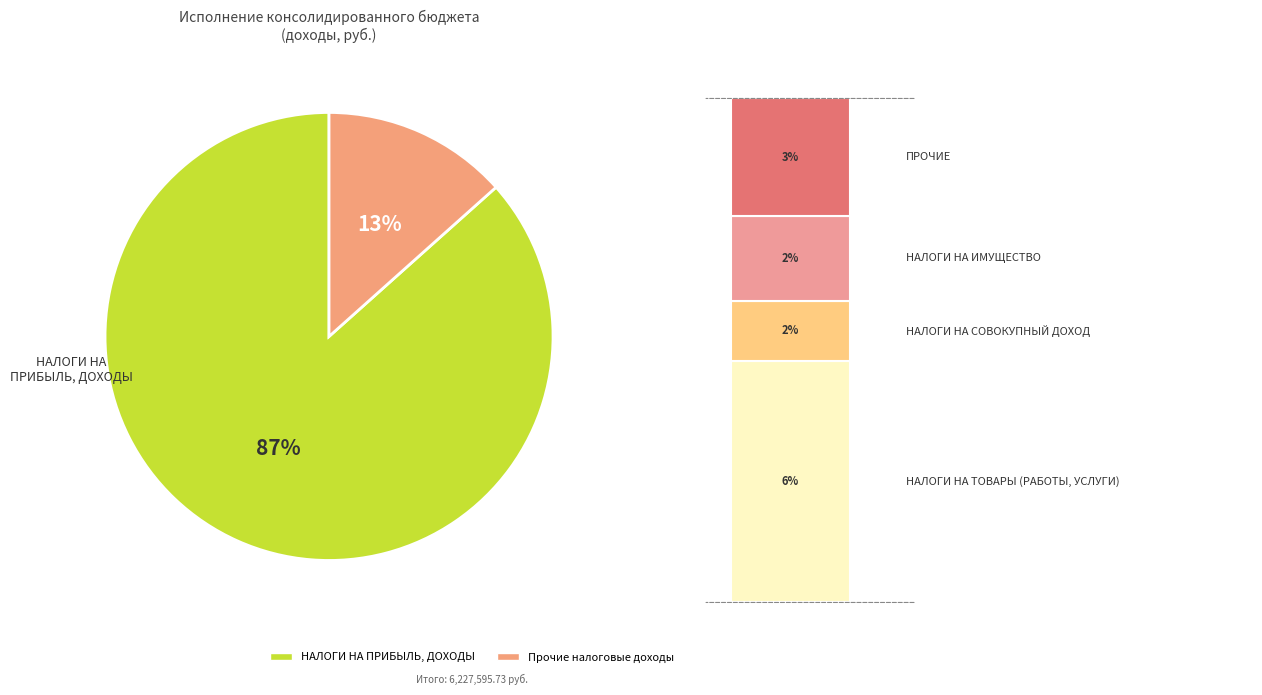

Which category has the smallest portion of the pie?

Прочие налоговые доходы